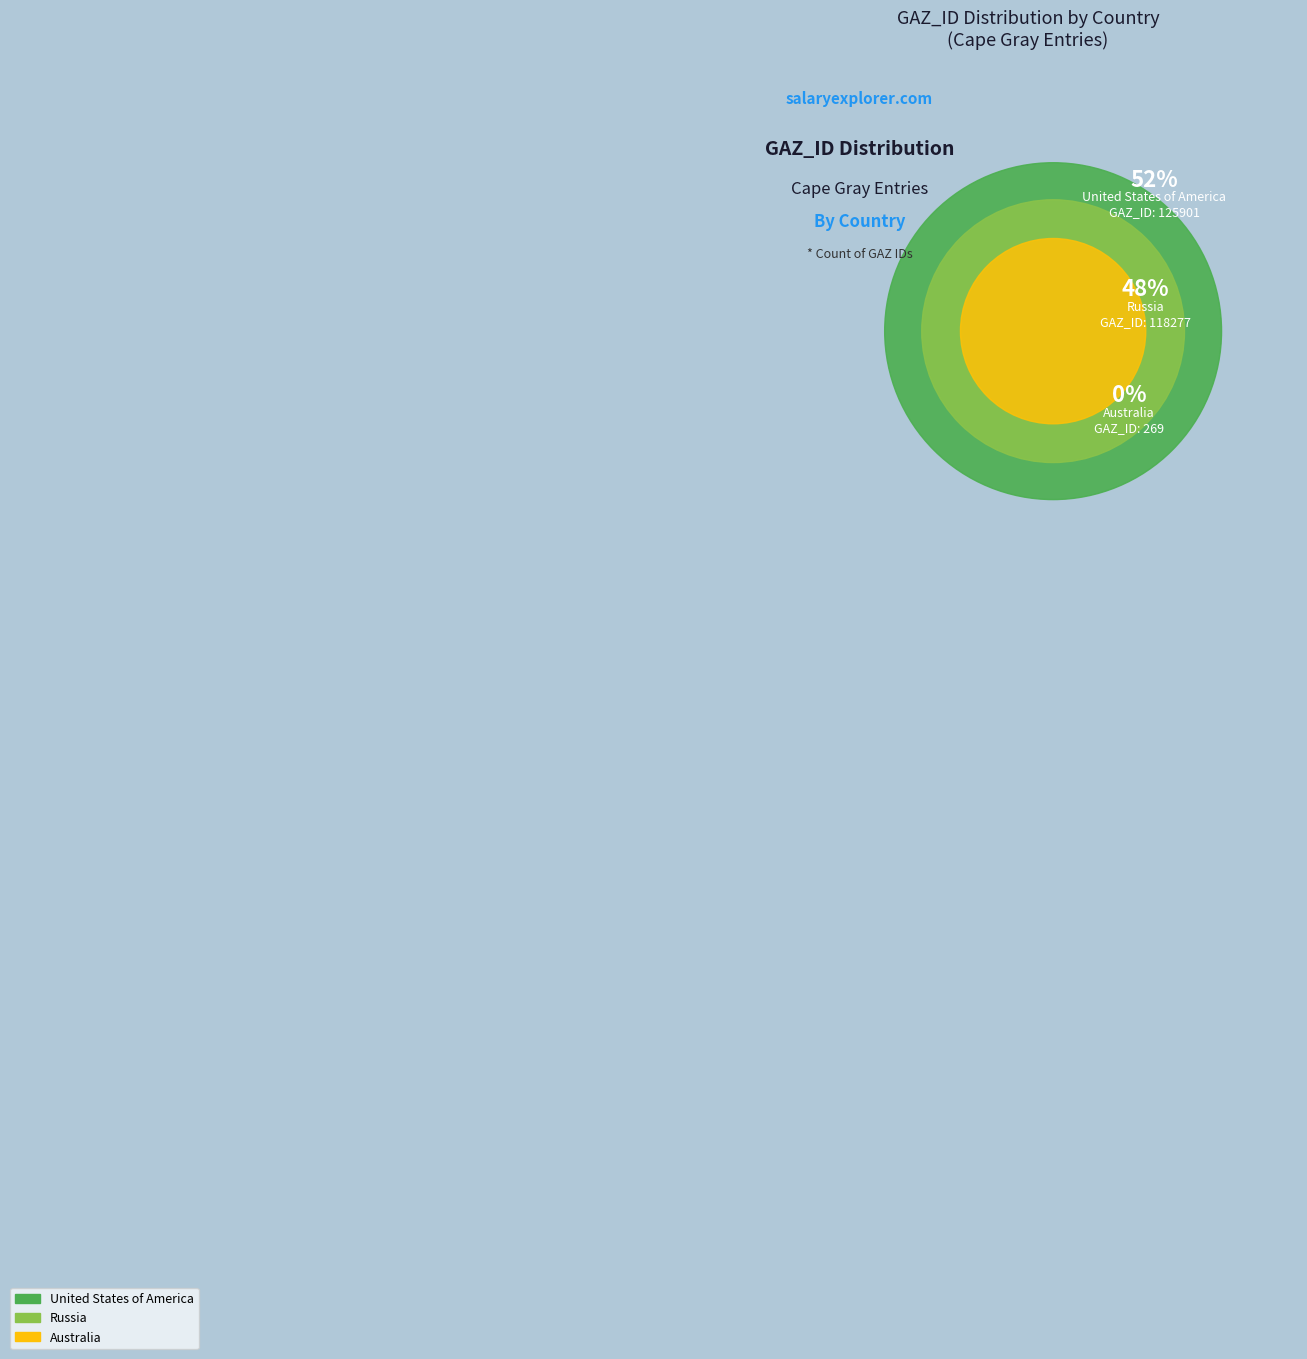

What is the majority slice?

United States of America